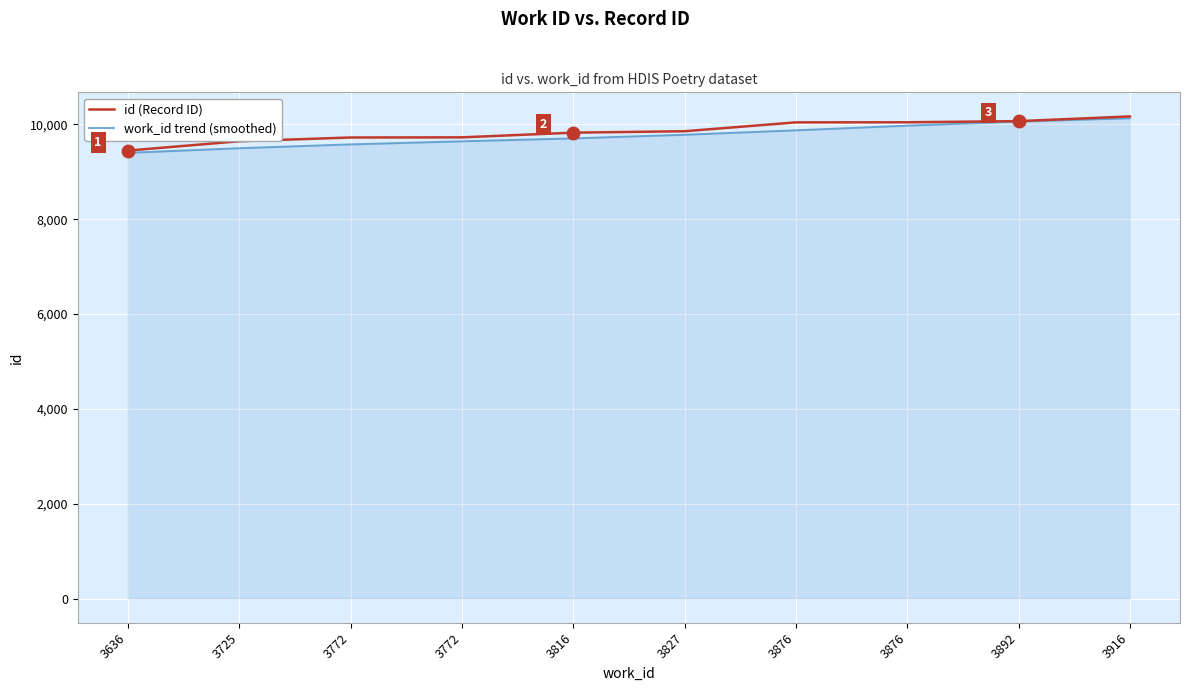

How many lines are shown in the chart?

2